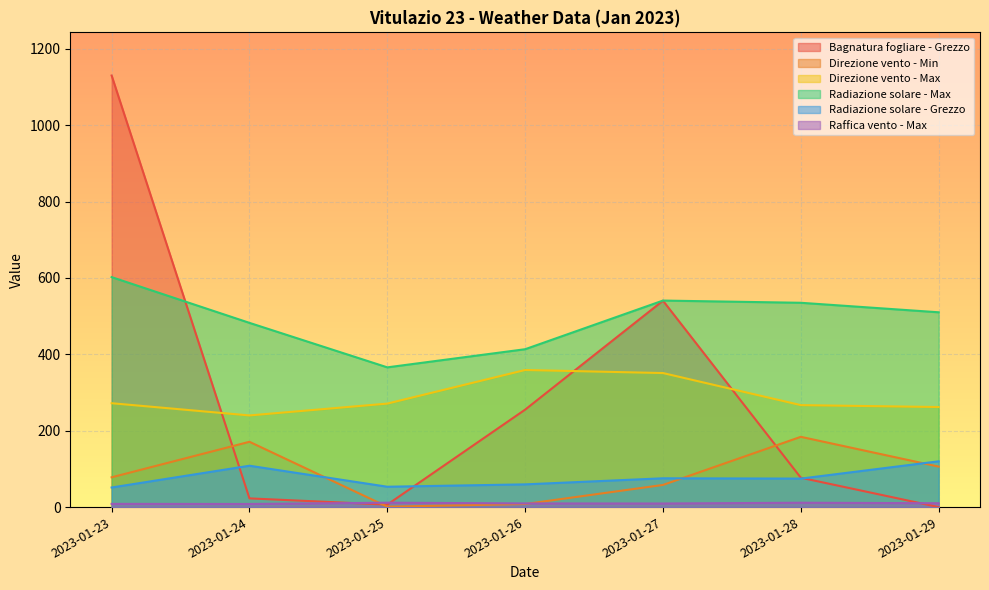

What is the sum of all Bagnatura fogliare - Grezzo values?

2032.0